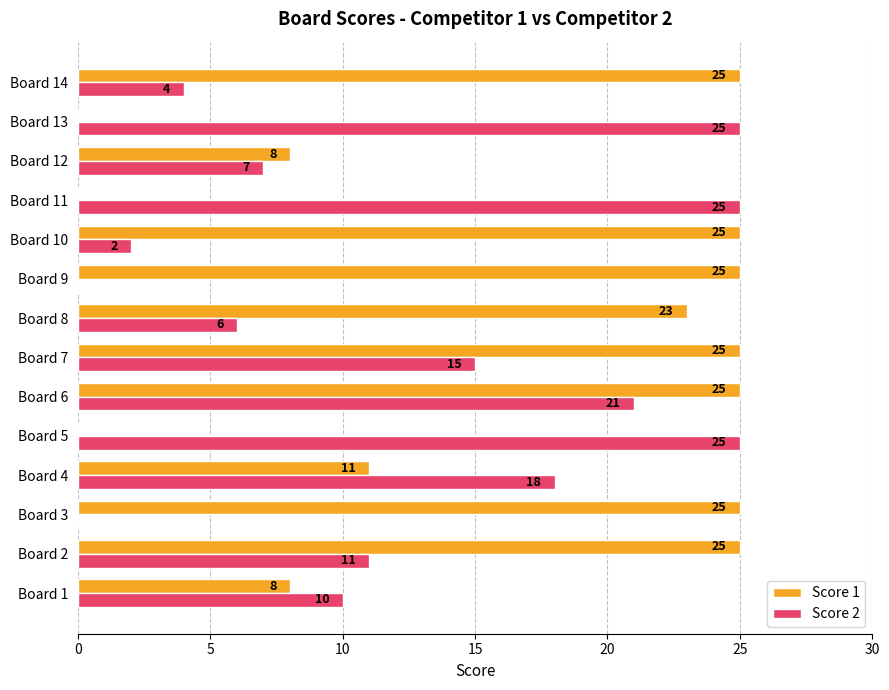

Between Board 3 and Board 6, which series saw the biggest shift?

Score 2